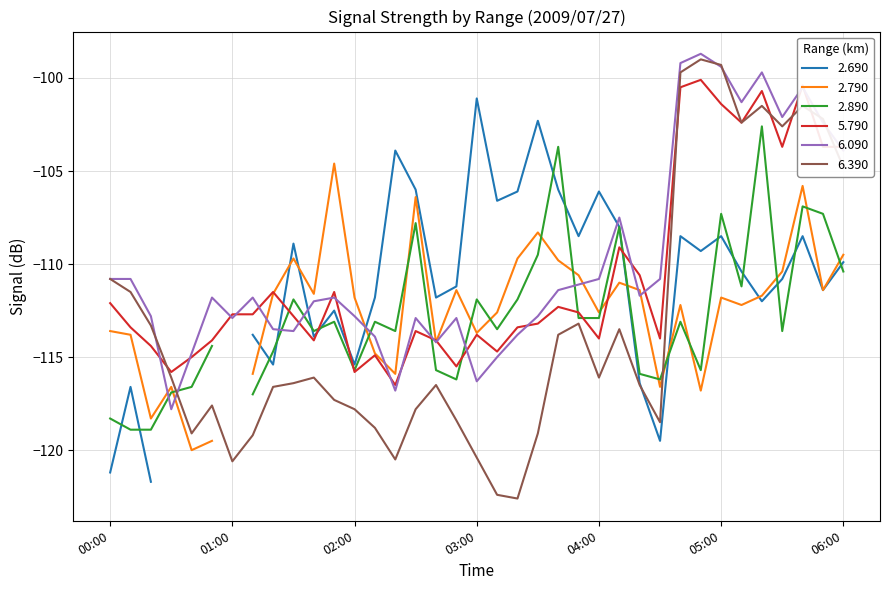

What is the approximate value of 6.090 at 06:00?

-103.9